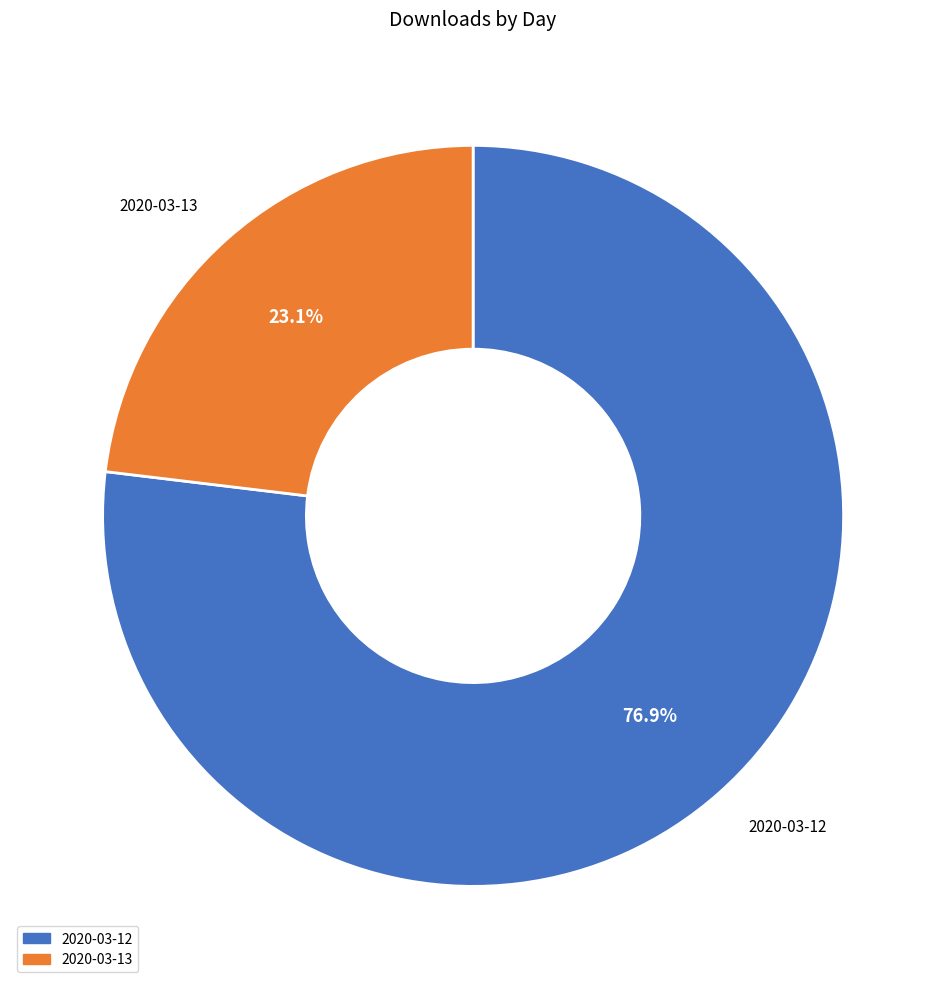

Rank the categories by value from highest to lowest.

2020-03-12, 2020-03-13